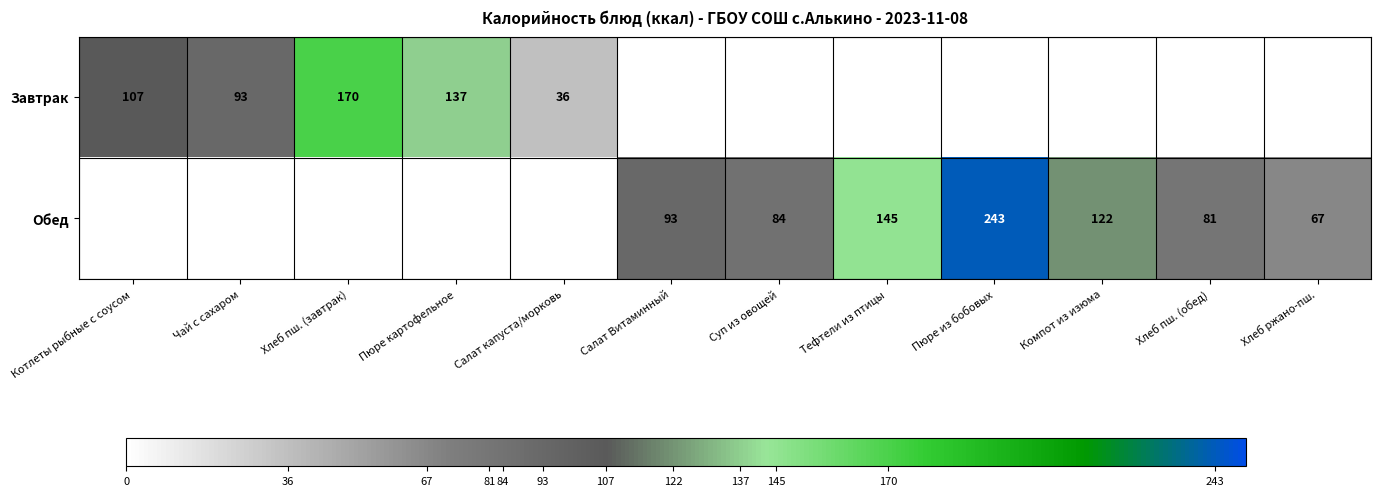

Is it true that Завтрак equals 192 at Котлеты рыбные с соусом?

False